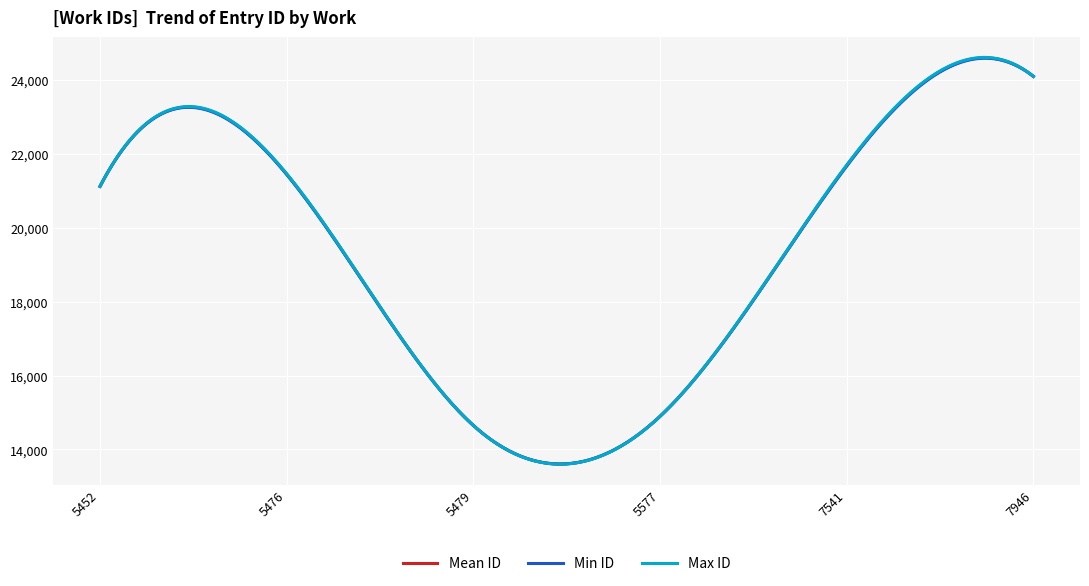

List the series in order of their overall mean, highest first.

Max ID, Mean ID, Min ID